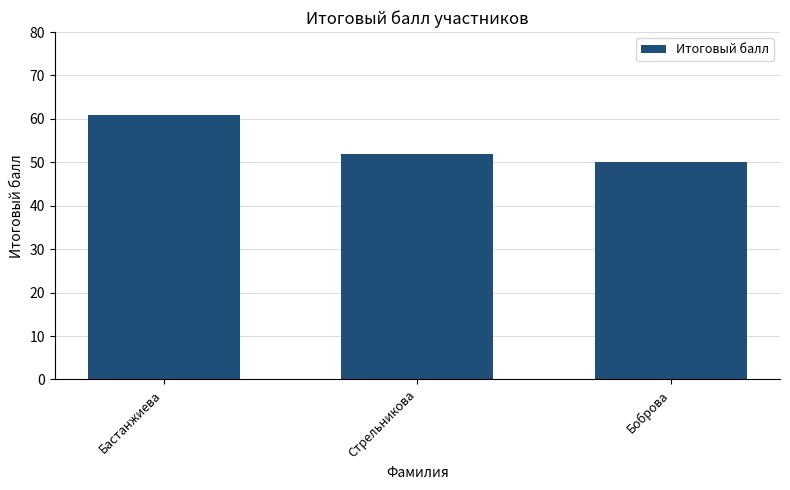

The value at Боброва is 34. True or false?

False